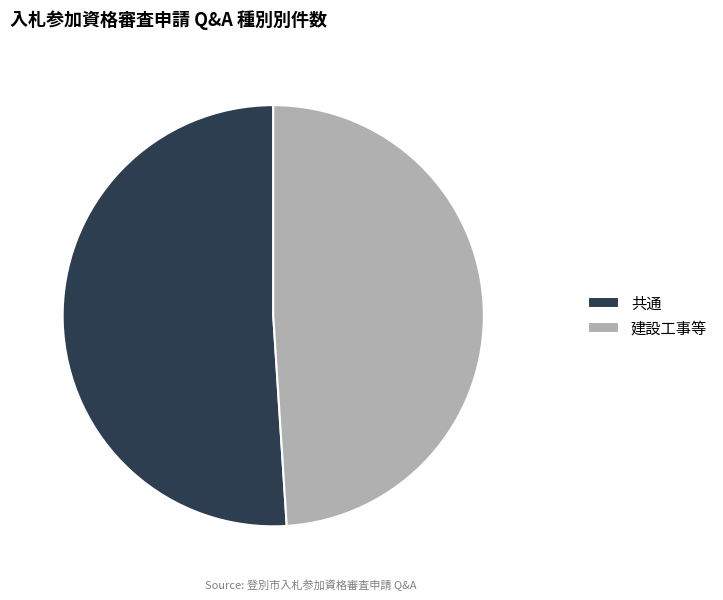

Rank the categories by value from highest to lowest.

共通, 建設工事等